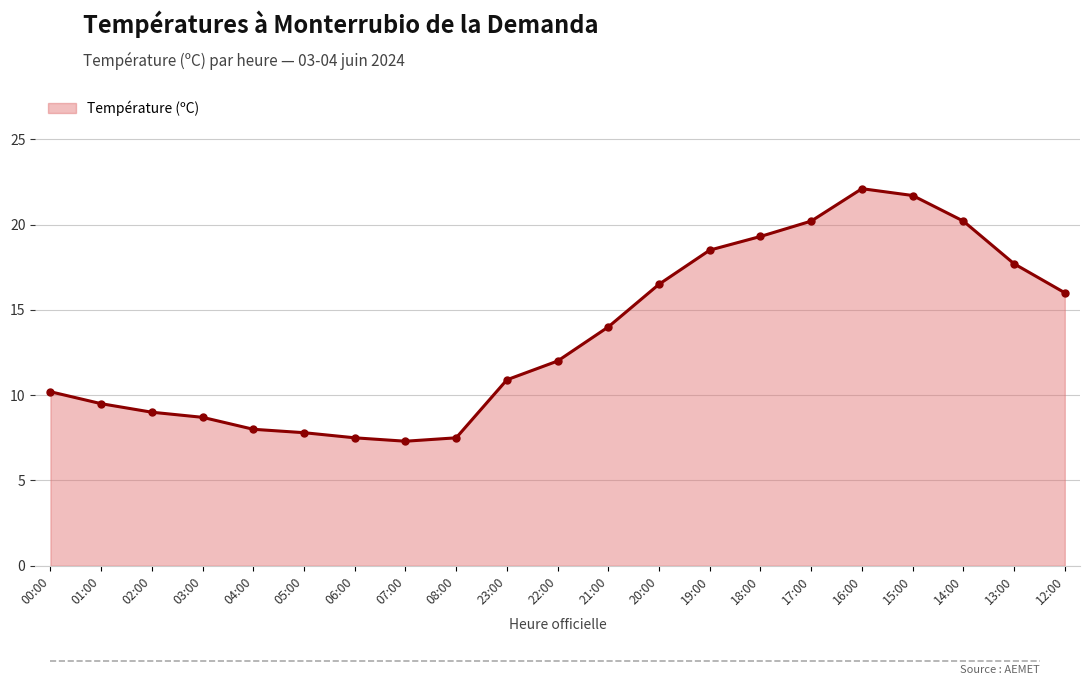

Reading left to right, what are all the values shown in this chart?

10.2	9.5	9.0	8.7	8.0	7.8	7.5	7.3	7.5	10.9	12.0	14.0	16.5	18.5	19.3	20.2	22.1	21.7	20.2	17.7	16.0